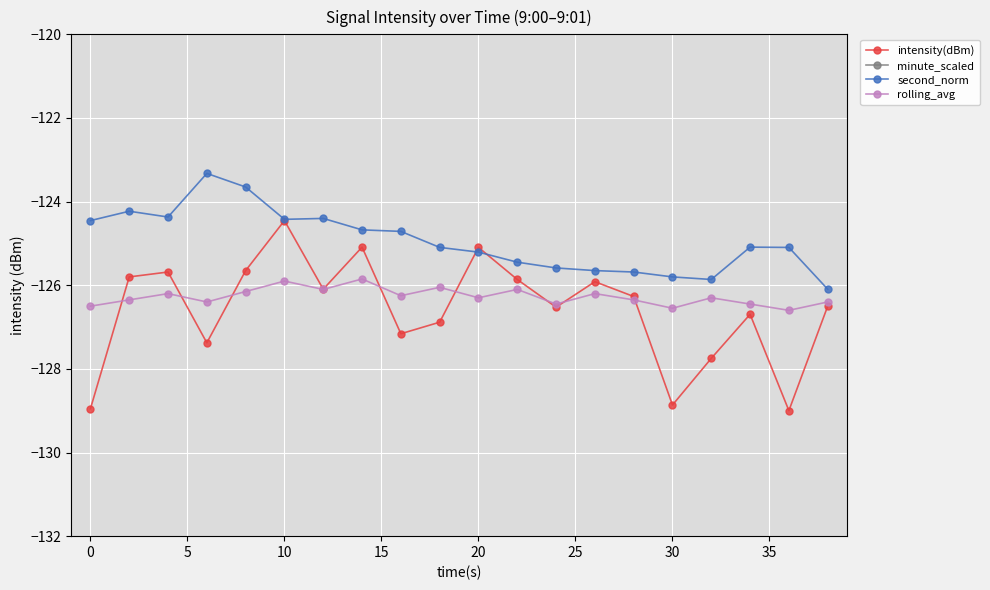

How many interior local peaks does the intensity(dBm) series have?

6